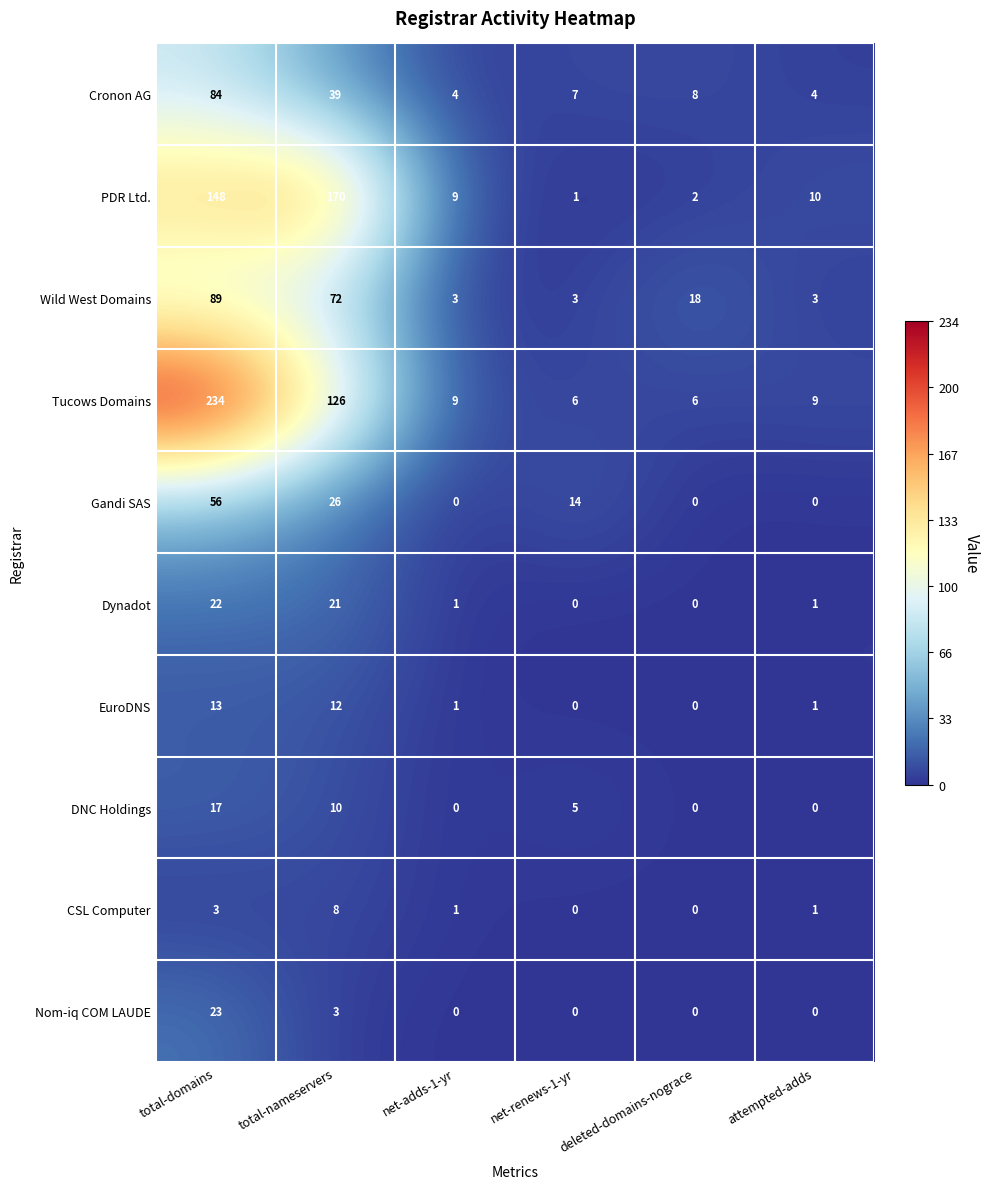

Read the Tucows Domains value at total-nameservers, to the nearest 5.

125